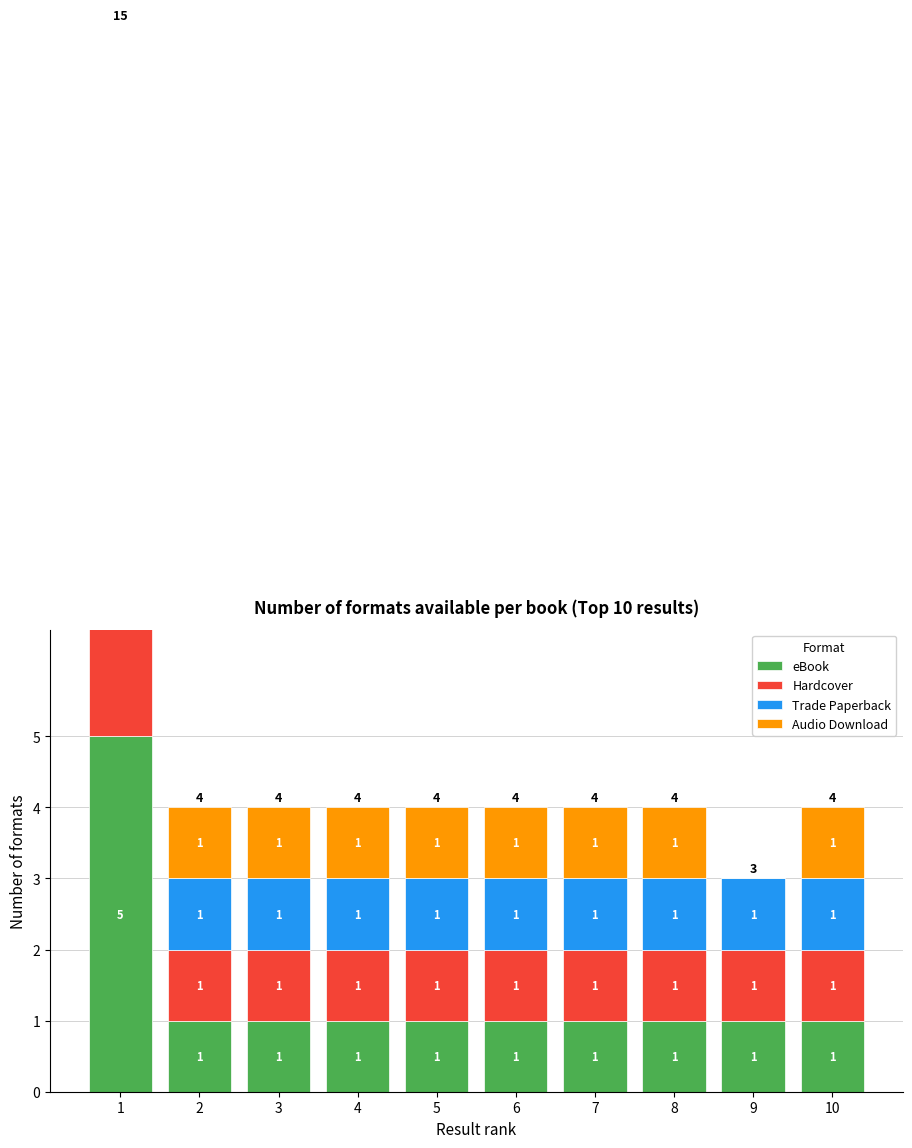

How many eBook values are between 1 and 2?

9